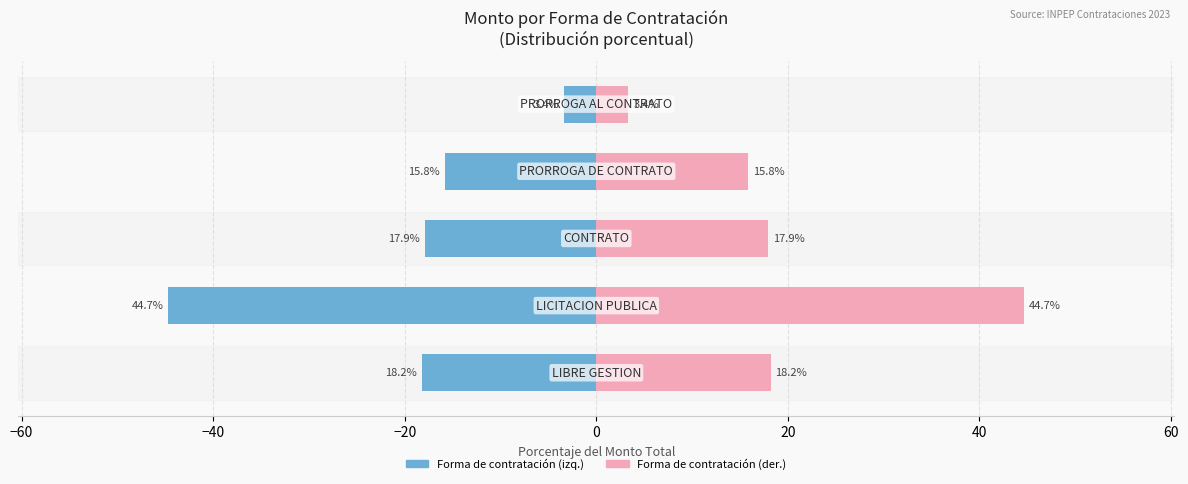

Reading left to right, transcribe all the data shown in this chart.

Monto (izquierda): -18.2	-44.7	-17.9	-15.8	-3.4
Monto (derecha): 18.2	44.7	17.9	15.8	3.4